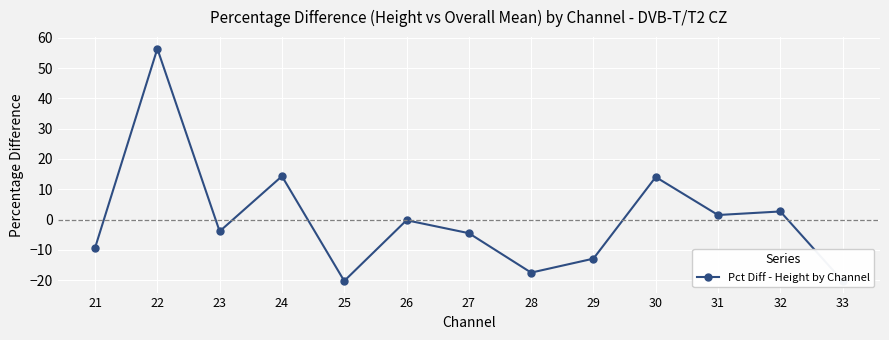

Reading left to right, extract all data points from this chart.

-9.3	56.4	-3.9	14.3	-20.3	-0.2	-4.5	-17.5	-12.9	14.0	1.5	2.7	-20.3